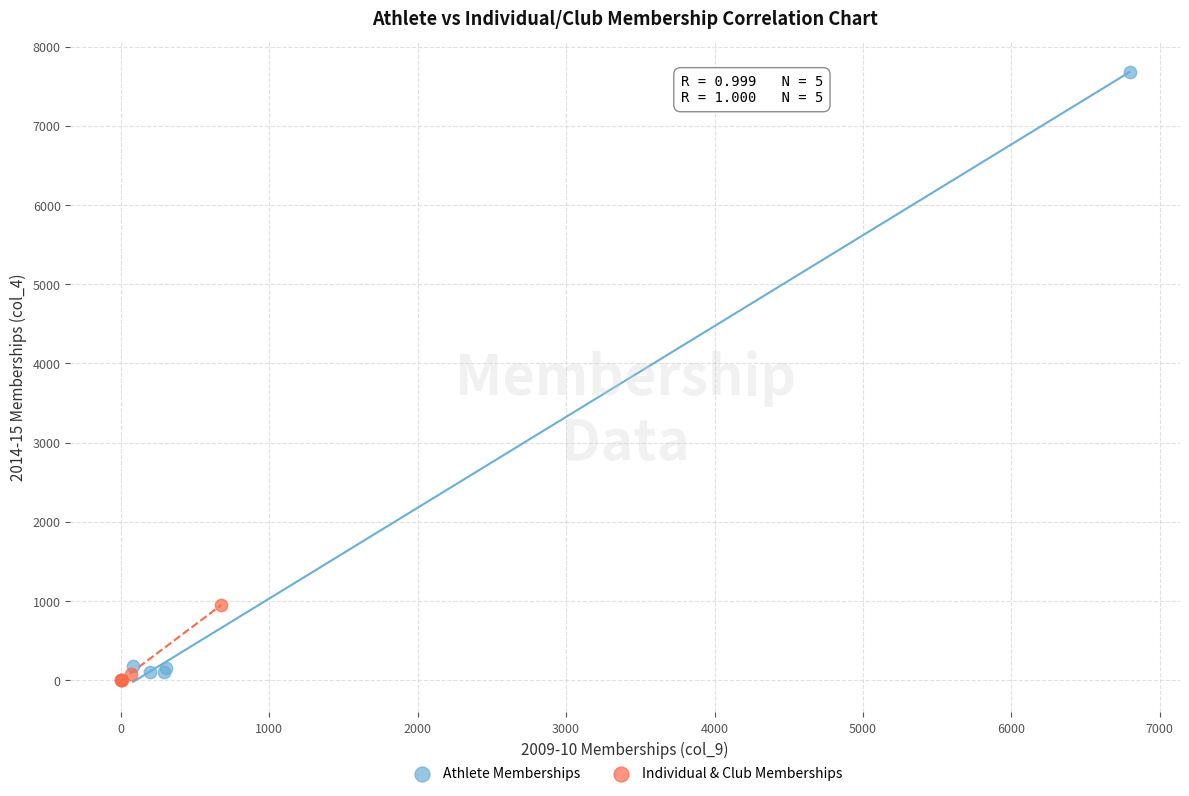

Which series contains the highest Y value?

Athlete Memberships